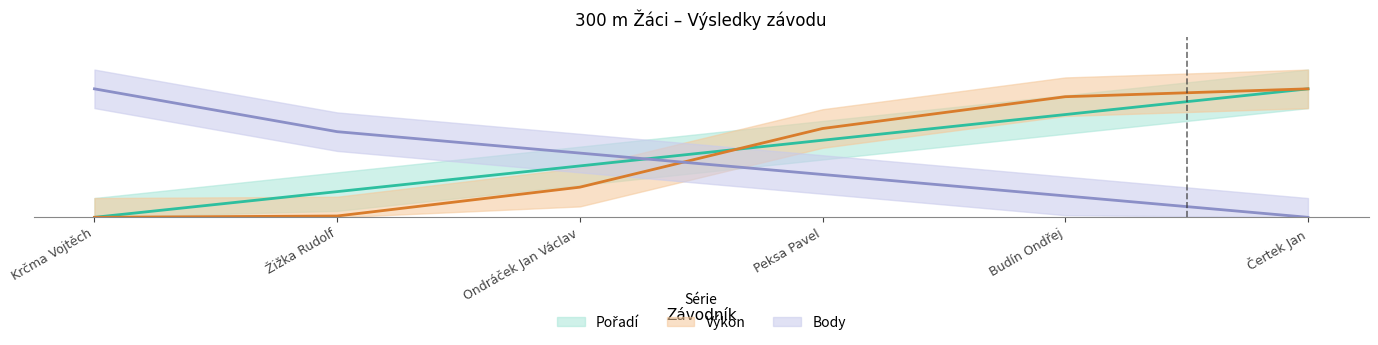

What is the greatest value displayed?

10.0